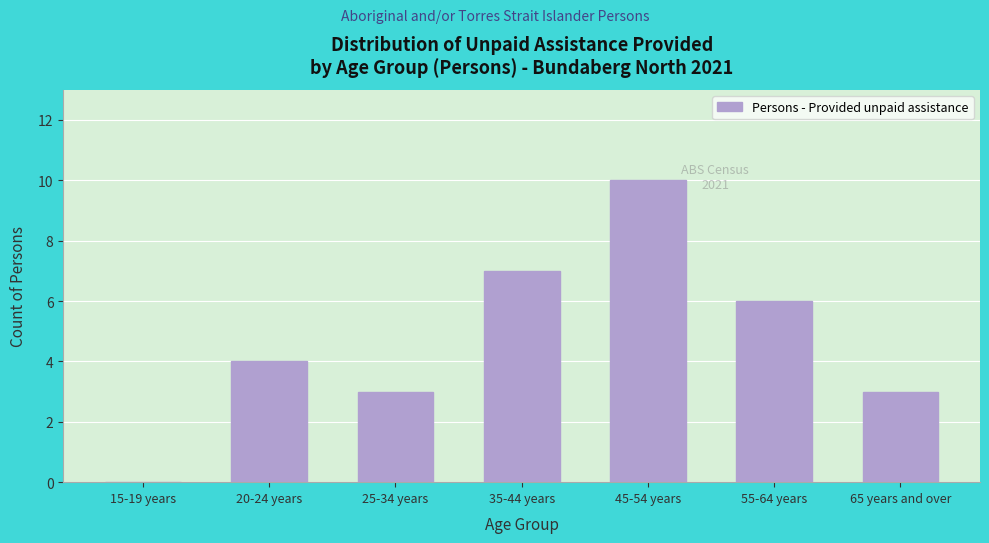

Reading left to right, transcribe all the data shown in this chart.

15-19 years=0	20-24 years=4	25-34 years=3	35-44 years=7	45-54 years=10	55-64 years=6	65 years and over=3